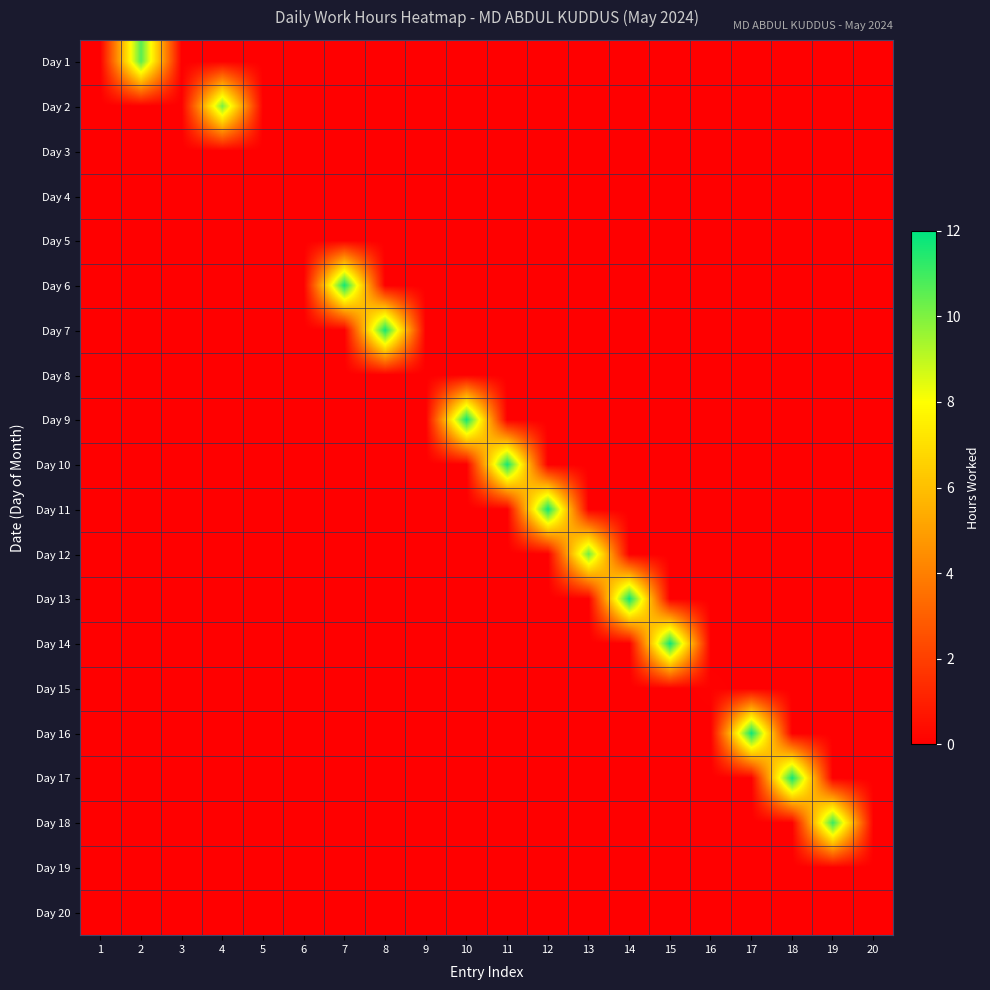

How many categories are shown in the chart?

20